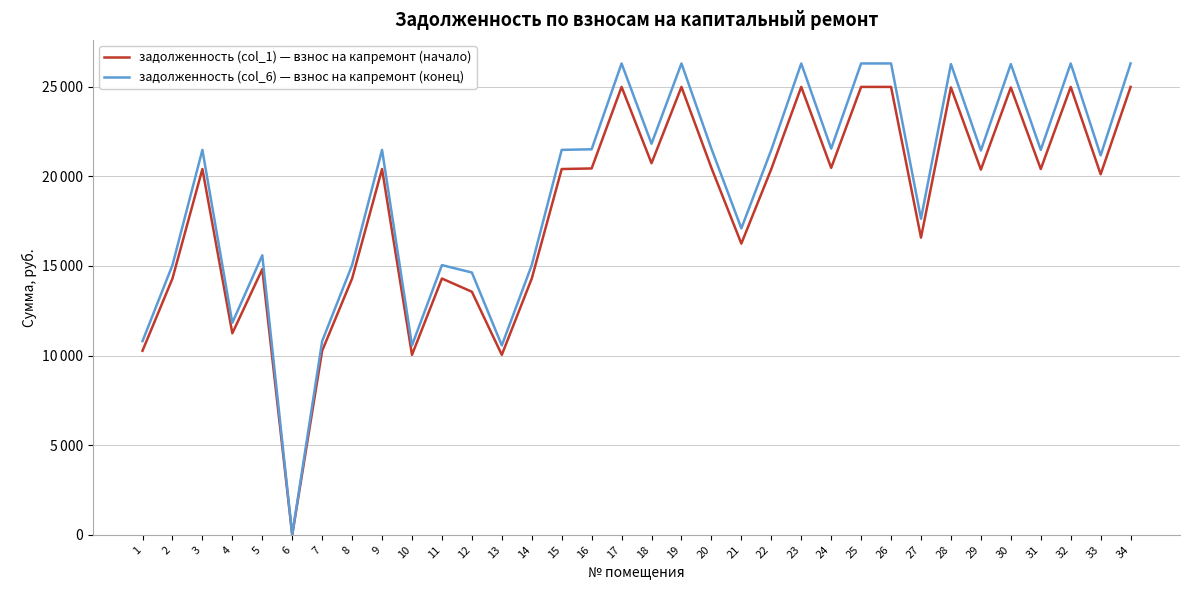

Is it true that задолженность (col_6) — взнос на капремонт (конец) equals 21972.8 at 2?

False